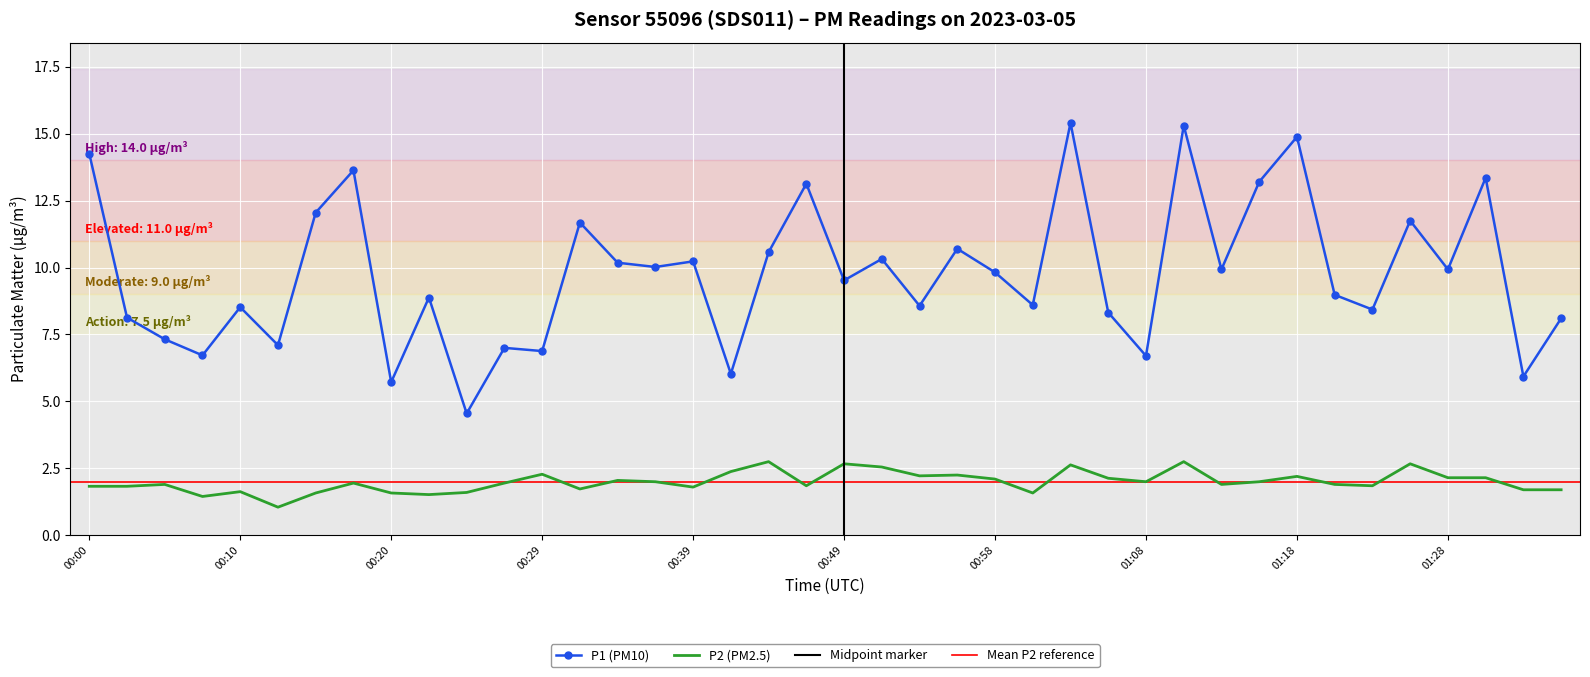

True or false: P2 and P1 intersect in this chart.

False